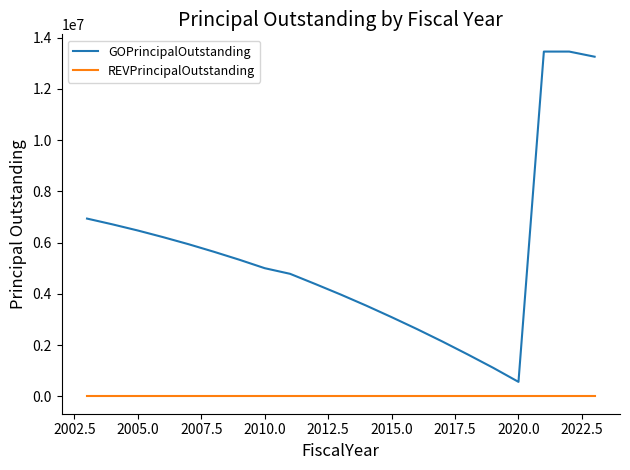

What is the maximum value shown in the chart?

13455000